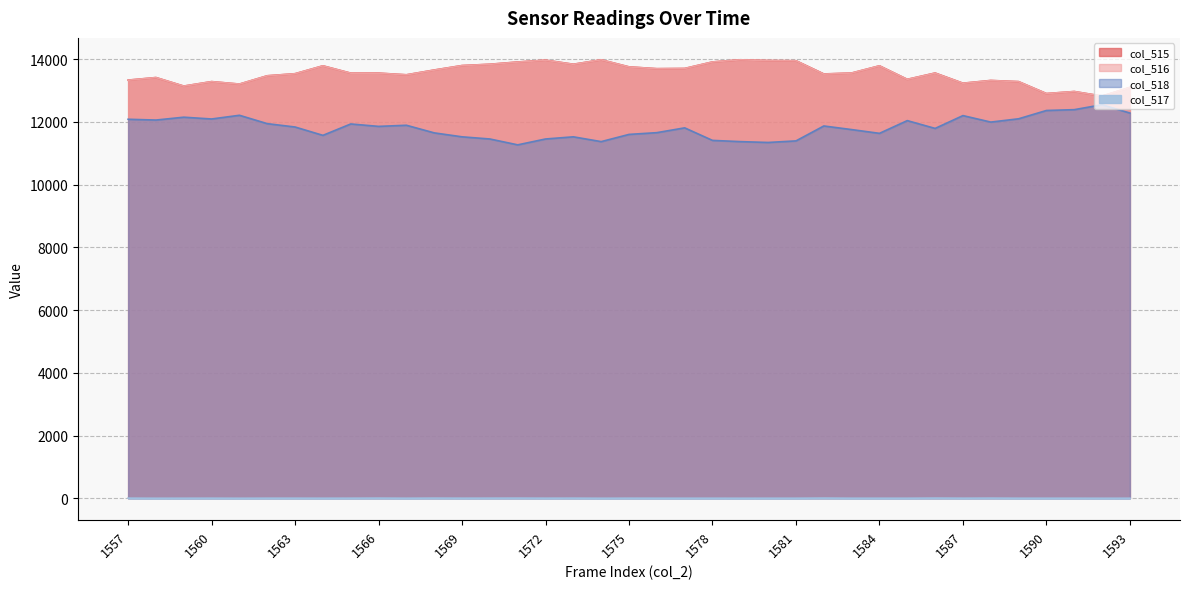

What is the difference between the second highest and second lowest values in the col_516 series?

1077